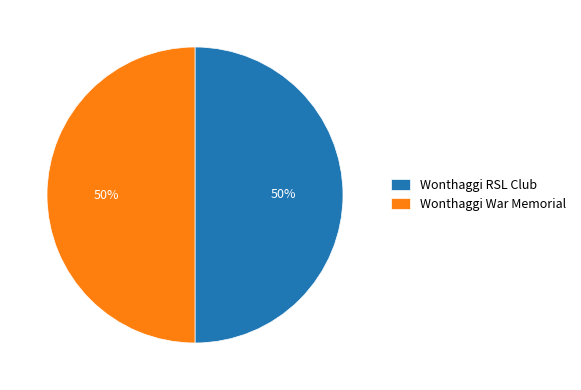

Count the number of slices in the pie.

2